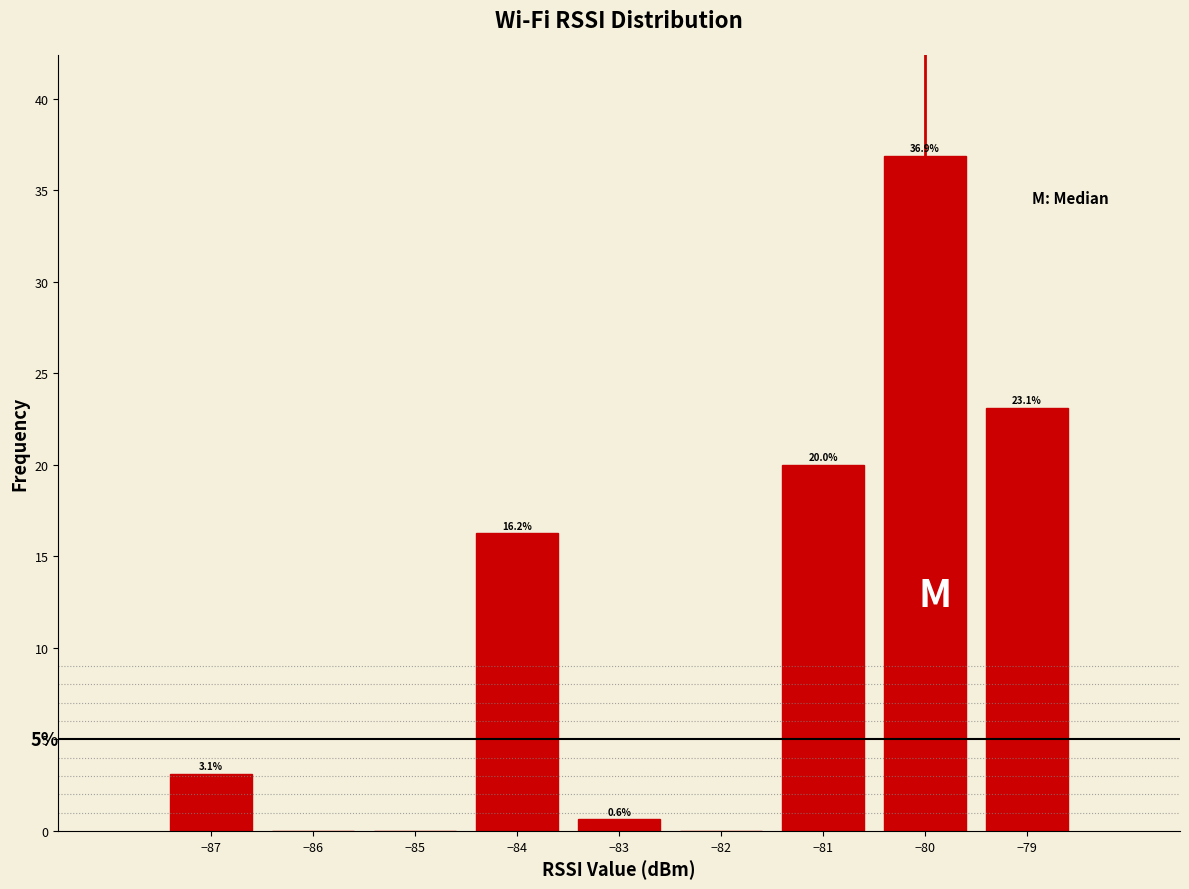

Over which range of the x-axis is the bar tallest?

-80.5 to -79.5